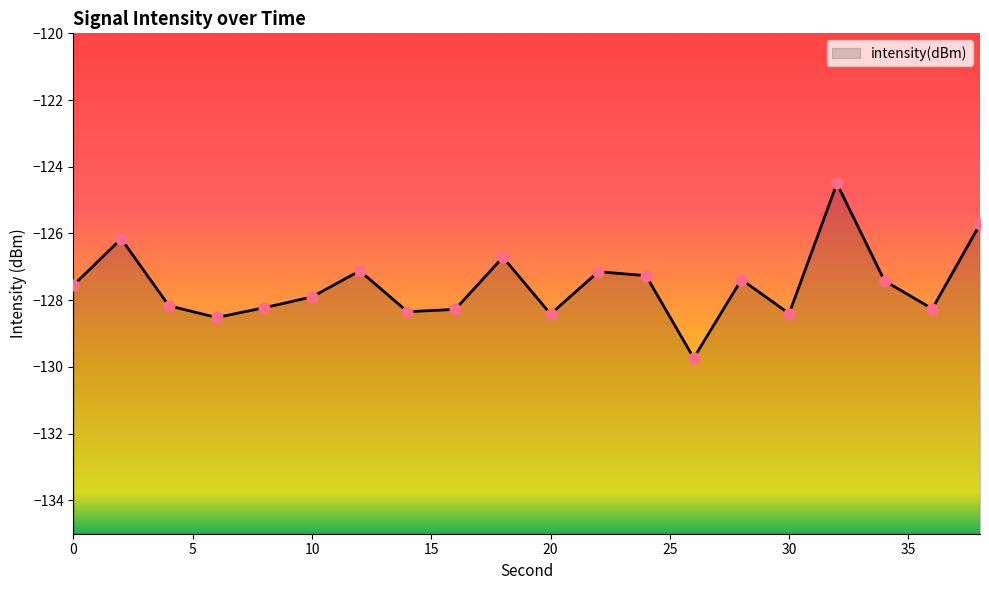

What is the change in value from 24 to 38?

+1.5